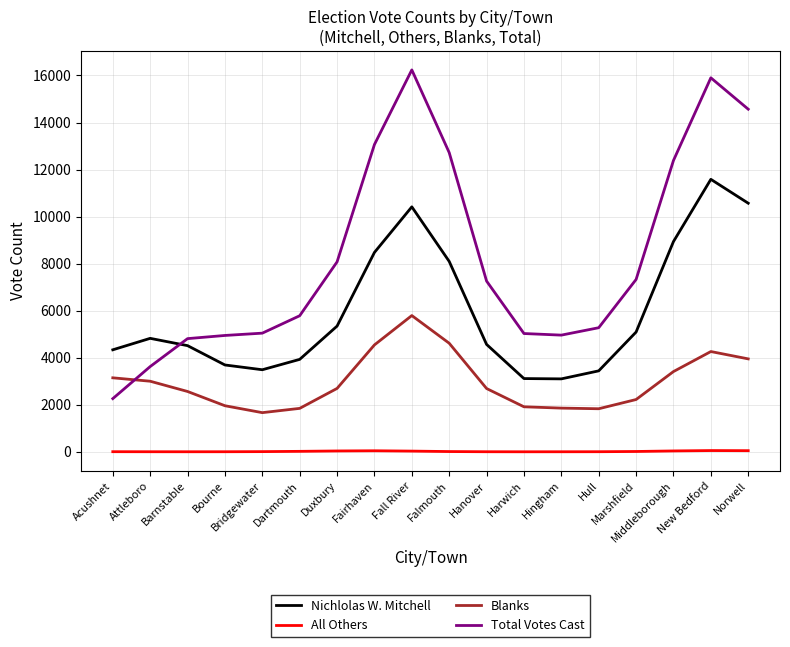

What is the sum of the Blanks values at Harwich and Fall River?

7705